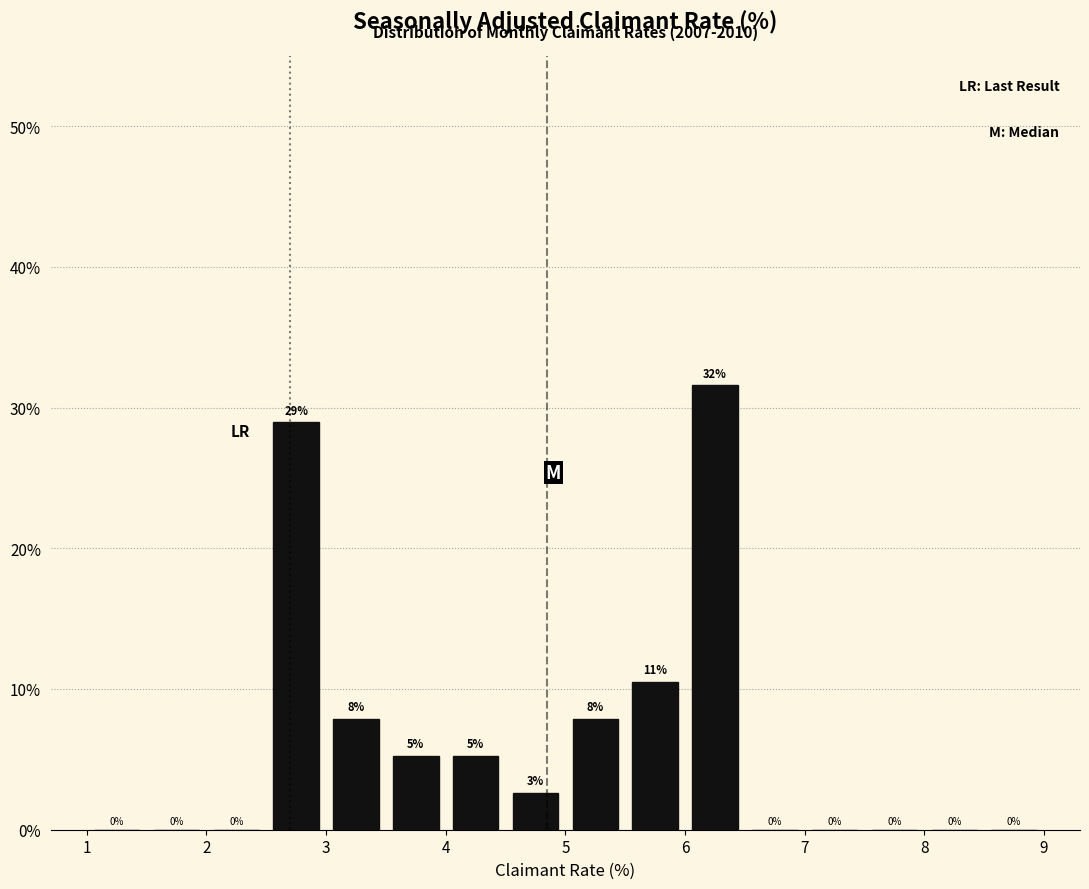

Which range on the x-axis has the tallest bar?

6.0 to 6.5